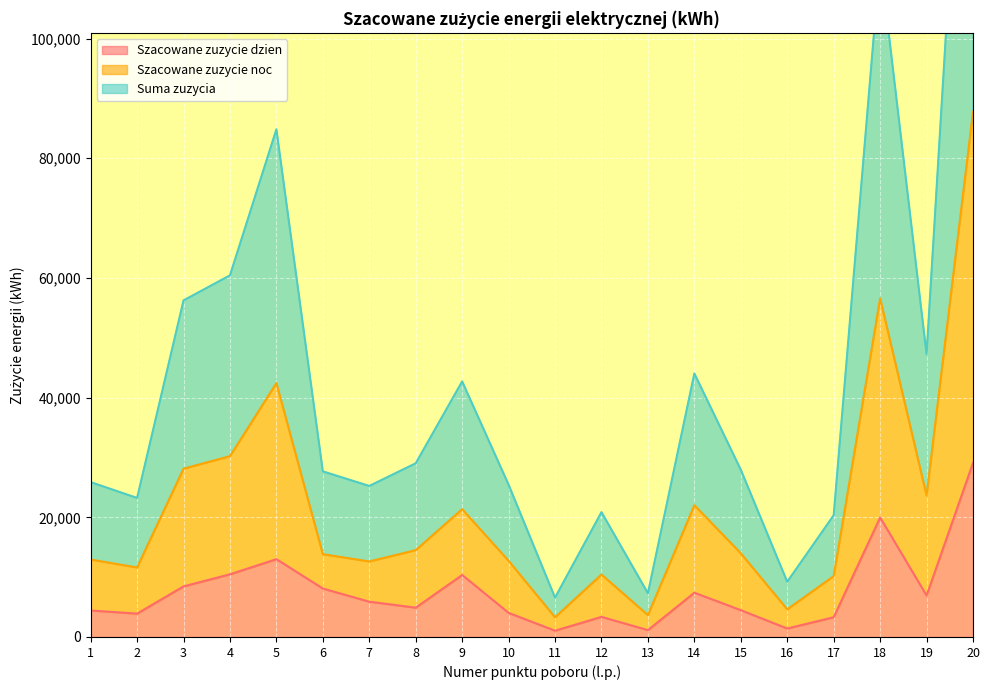

Where does the Szacowane zuzycie noc series first go above 13977?

3